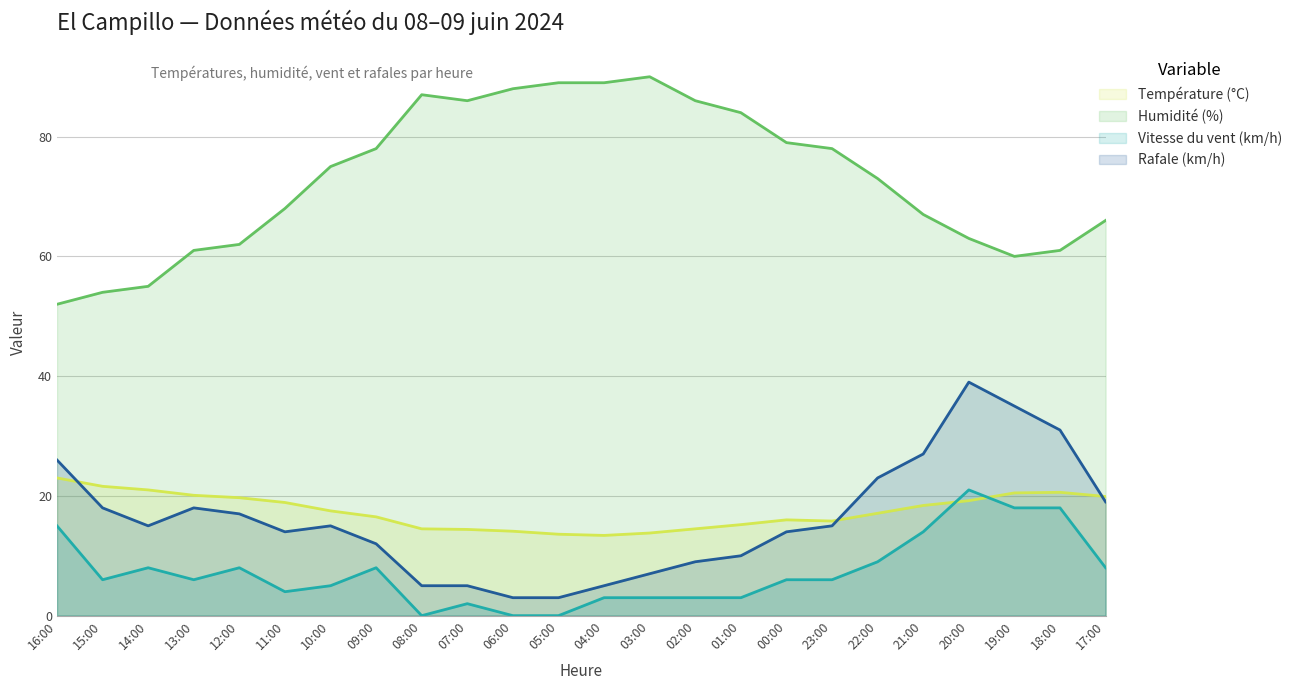

At which label is Température (°C) closest to 18?

21:00